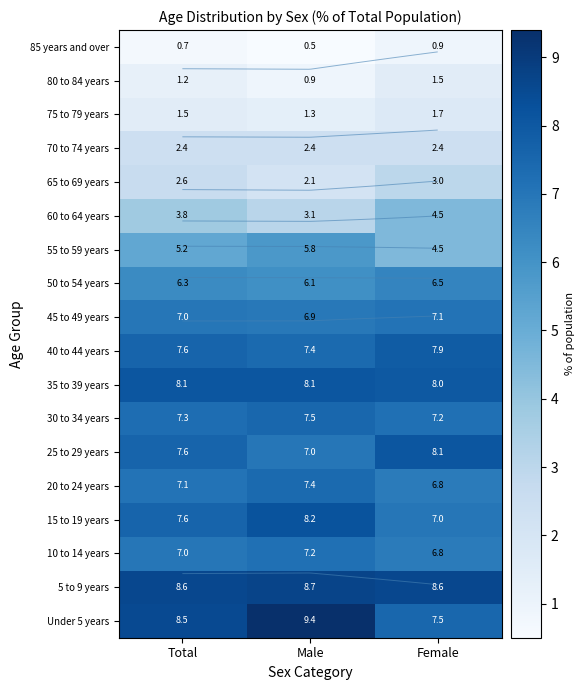

True or false: 40 to 44 years has a value of 4.5 at Male.

False